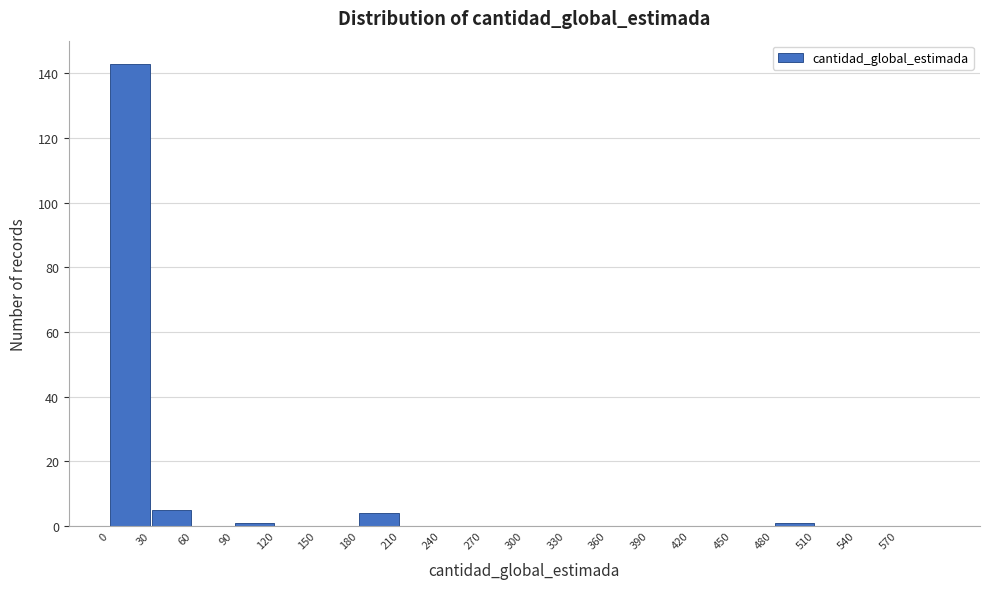

Reading left to right, transcribe this chart: for each bar, give the range it covers on the x-axis and its height. The values are not printed on the chart, so give them approximately, as read against the axis.

0 to 30: 144
30 to 60: 6
60 to 90: 0
90 to 120: under 2
120 to 150: 0
150 to 180: 0
180 to 210: 4
210 to 240: 0
240 to 270: 0
270 to 300: 0
300 to 330: 0
330 to 360: 0
360 to 390: 0
390 to 420: 0
420 to 450: 0
450 to 480: 0
480 to 510: under 2
510 to 540: 0
540 to 570: 0
570 to 600: 0